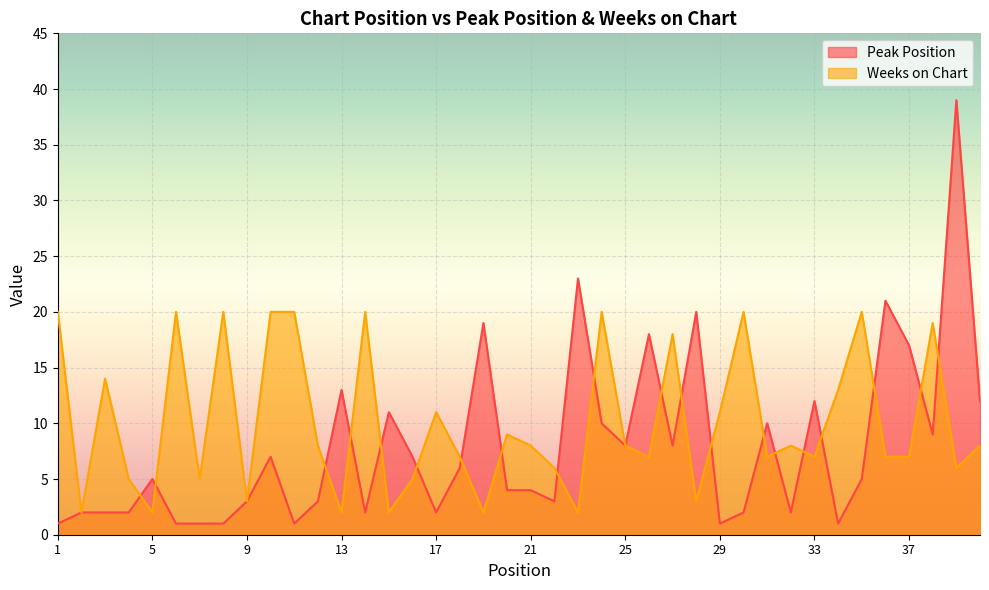

Reading right to left, what are all the values shown in this chart?

Peak Position: 40=12	39=39	38=9	37=17	36=21	35=5	34=1	33=12	32=2	31=10	30=2	29=1	28=20	27=8	26=18	25=8	24=10	23=23	22=3	21=4	20=4	19=19	18=6	17=2	16=7	15=11	14=2	13=13	12=3	11=1	10=7	9=3	8=1	7=1	6=1	5=5	4=2	3=2	2=2	1=1
Weeks on Chart: 40=8	39=6	38=19	37=7	36=7	35=20	34=13	33=7	32=8	31=7	30=20	29=11	28=3	27=18	26=7	25=8	24=20	23=2	22=6	21=8	20=9	19=2	18=7	17=11	16=5	15=2	14=20	13=2	12=8	11=20	10=20	9=3	8=20	7=5	6=20	5=2	4=5	3=14	2=2	1=20